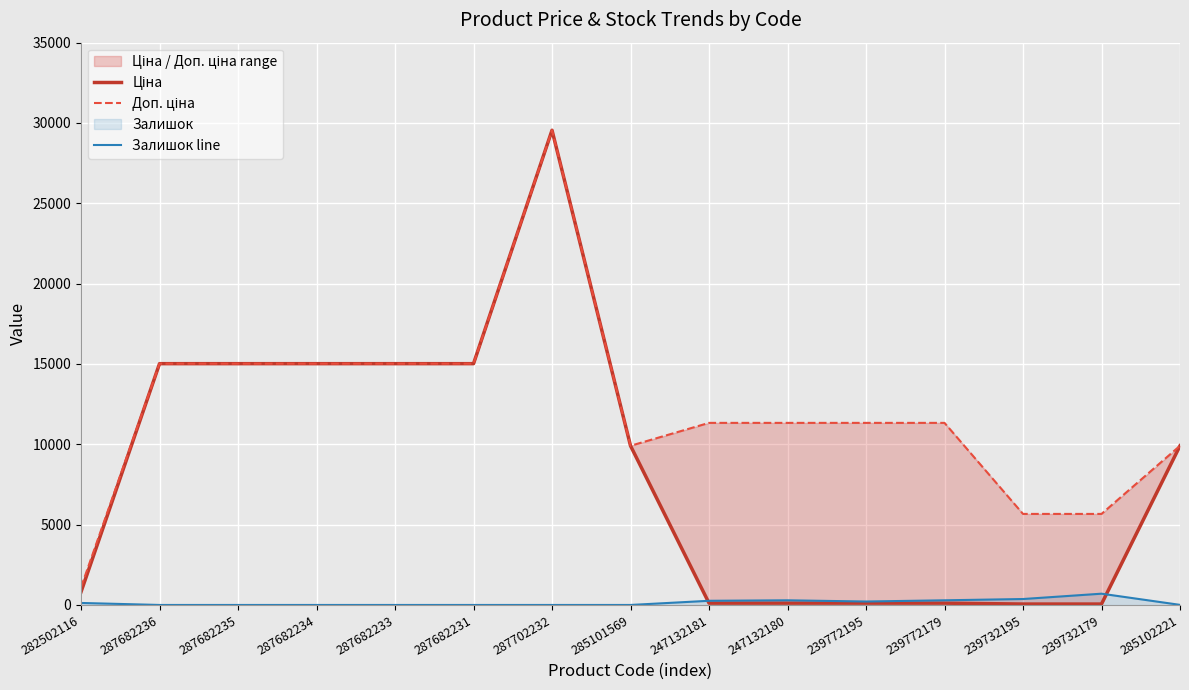

Rank the series at 287682231 from lowest to highest value.

Залишок line, Ціна, Доп. ціна